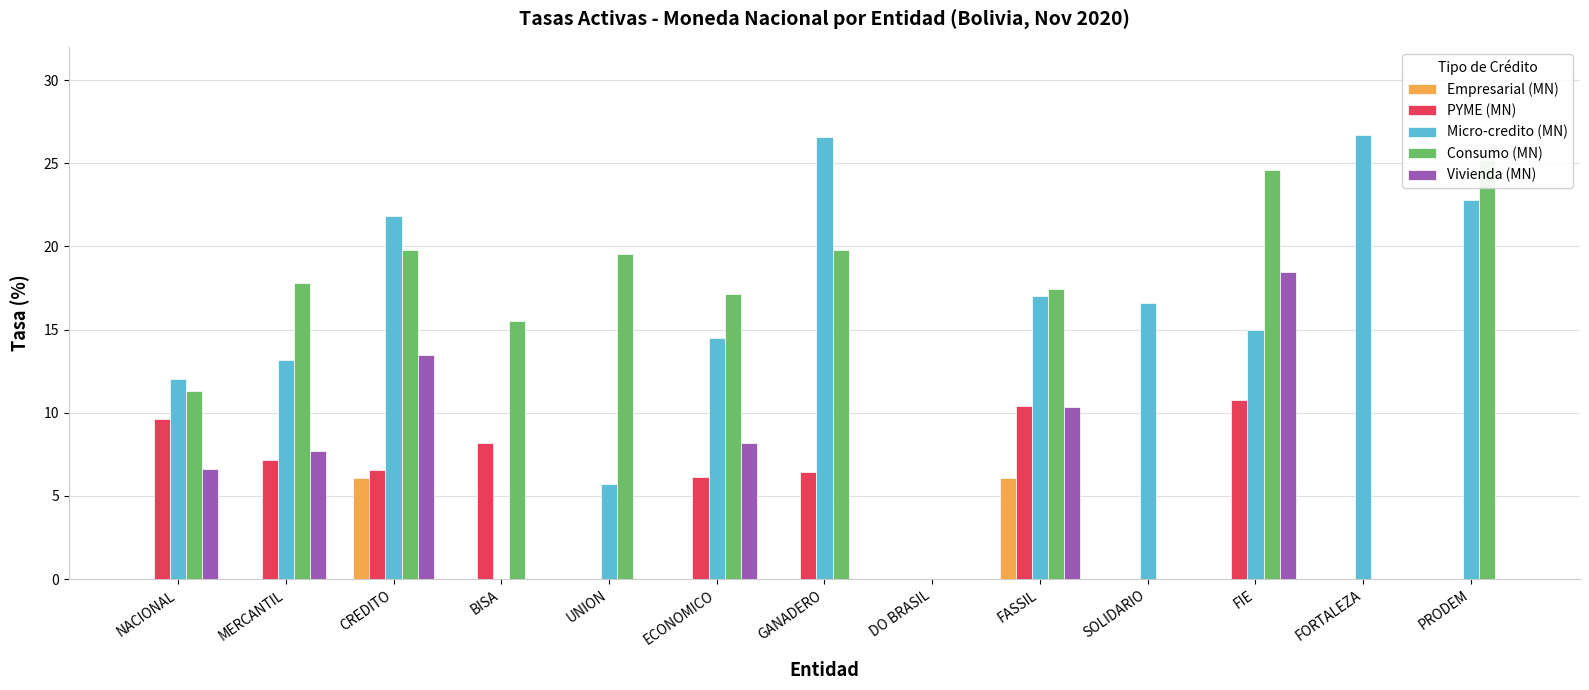

The Empresarial (MN) series shows 2.5 at FASSIL. True or false?

False